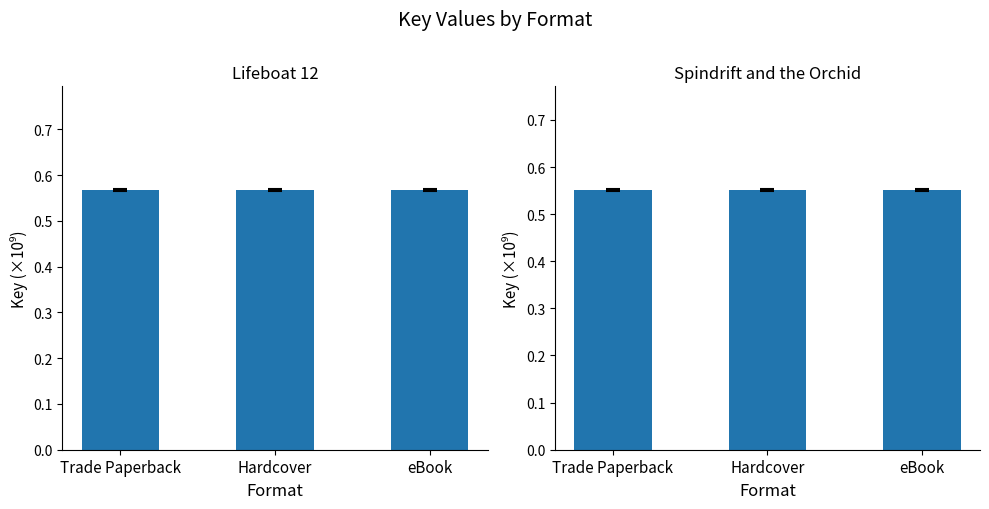

The Lifeboat 12 series shows 0.6 at eBook. True or false?

True